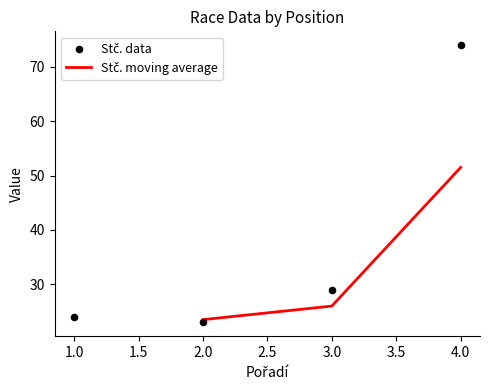

Approximately how many times larger is the value at 1 compared to 4?

0.3